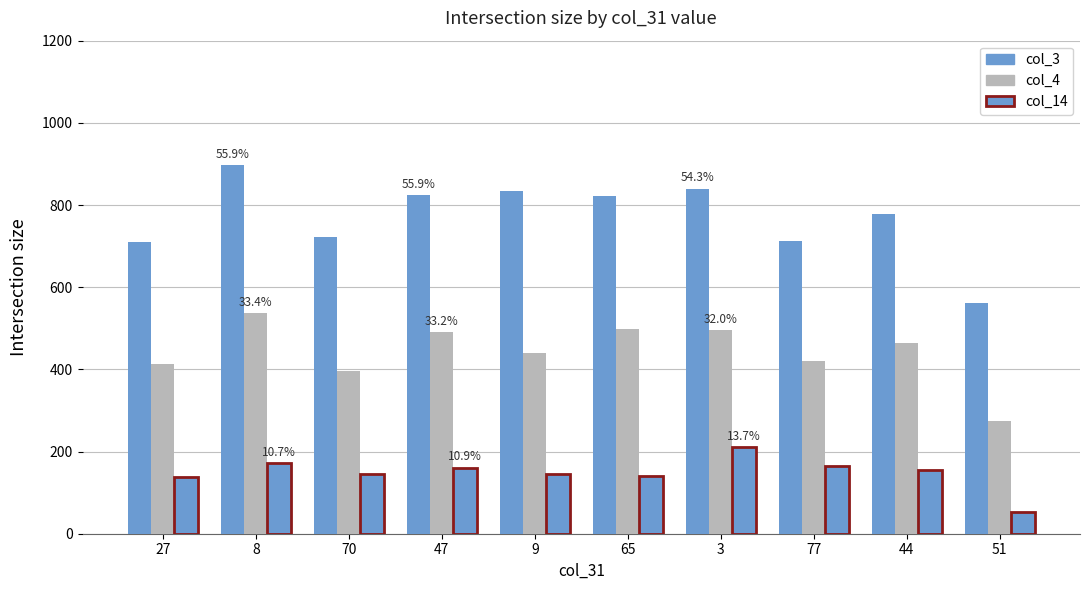

How many data points in col_3 are less than 821?

5